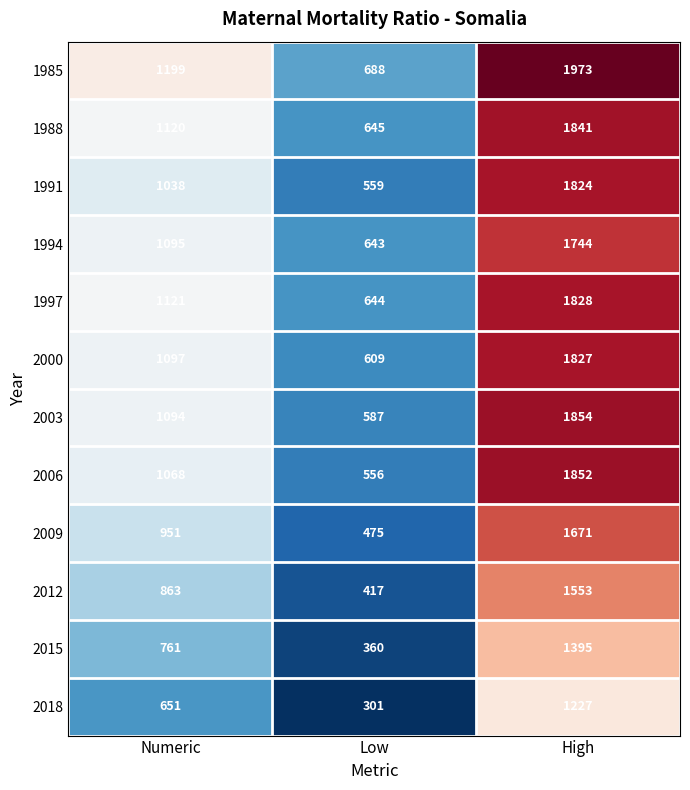

At which category does the chart reach its minimum across all series?

Low